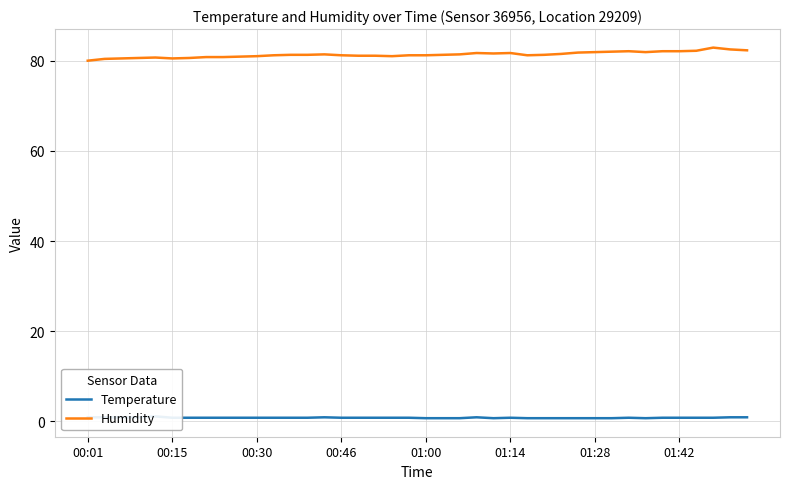

What is the maximum value for Humidity?

82.9